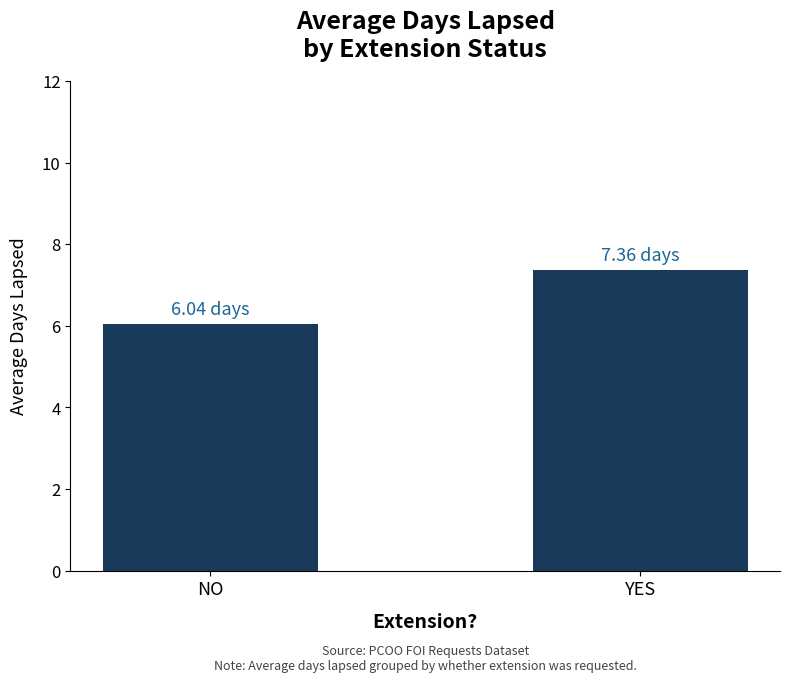

List the labels in order of value, largest first.

YES, NO